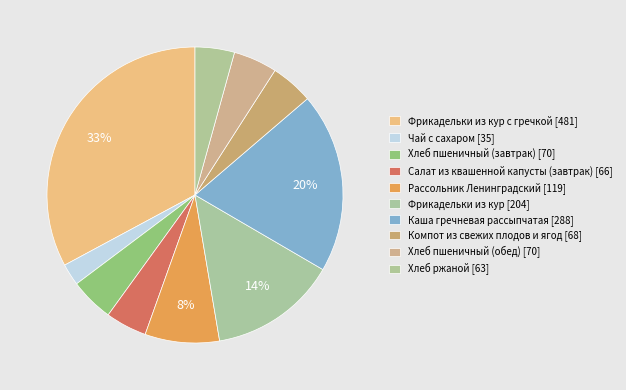

Rank the categories by value from lowest to highest.

Чай с сахаром, Хлеб ржаной, Салат из квашенной капусты (завтрак), Компот из свежих плодов и ягод, Хлеб пшеничный (завтрак), Хлеб пшеничный (обед), Рассольник Ленинградский, Фрикадельки из кур, Каша гречневая рассыпчатая, Фрикадельки из кур с гречкой